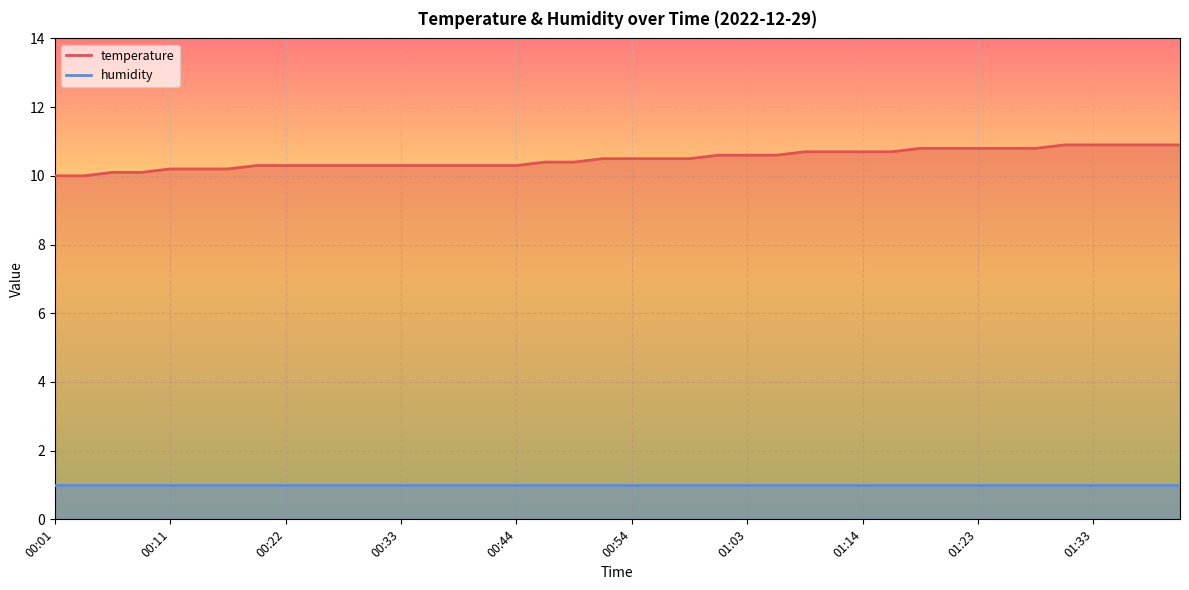

List the labels in order of value, smallest first.

00:01, 00:03, 00:06, 00:08, 00:11, 00:14, 00:16, 00:19, 00:22, 00:24, 00:27, 00:30, 00:33, 00:36, 00:38, 00:41, 00:44, 00:46, 00:49, 00:51, 00:54, 00:56, 00:59, 01:01, 01:03, 01:06, 01:08, 01:11, 01:14, 01:16, 01:18, 01:21, 01:23, 01:26, 01:28, 01:31, 01:33, 01:36, 01:38, 01:40